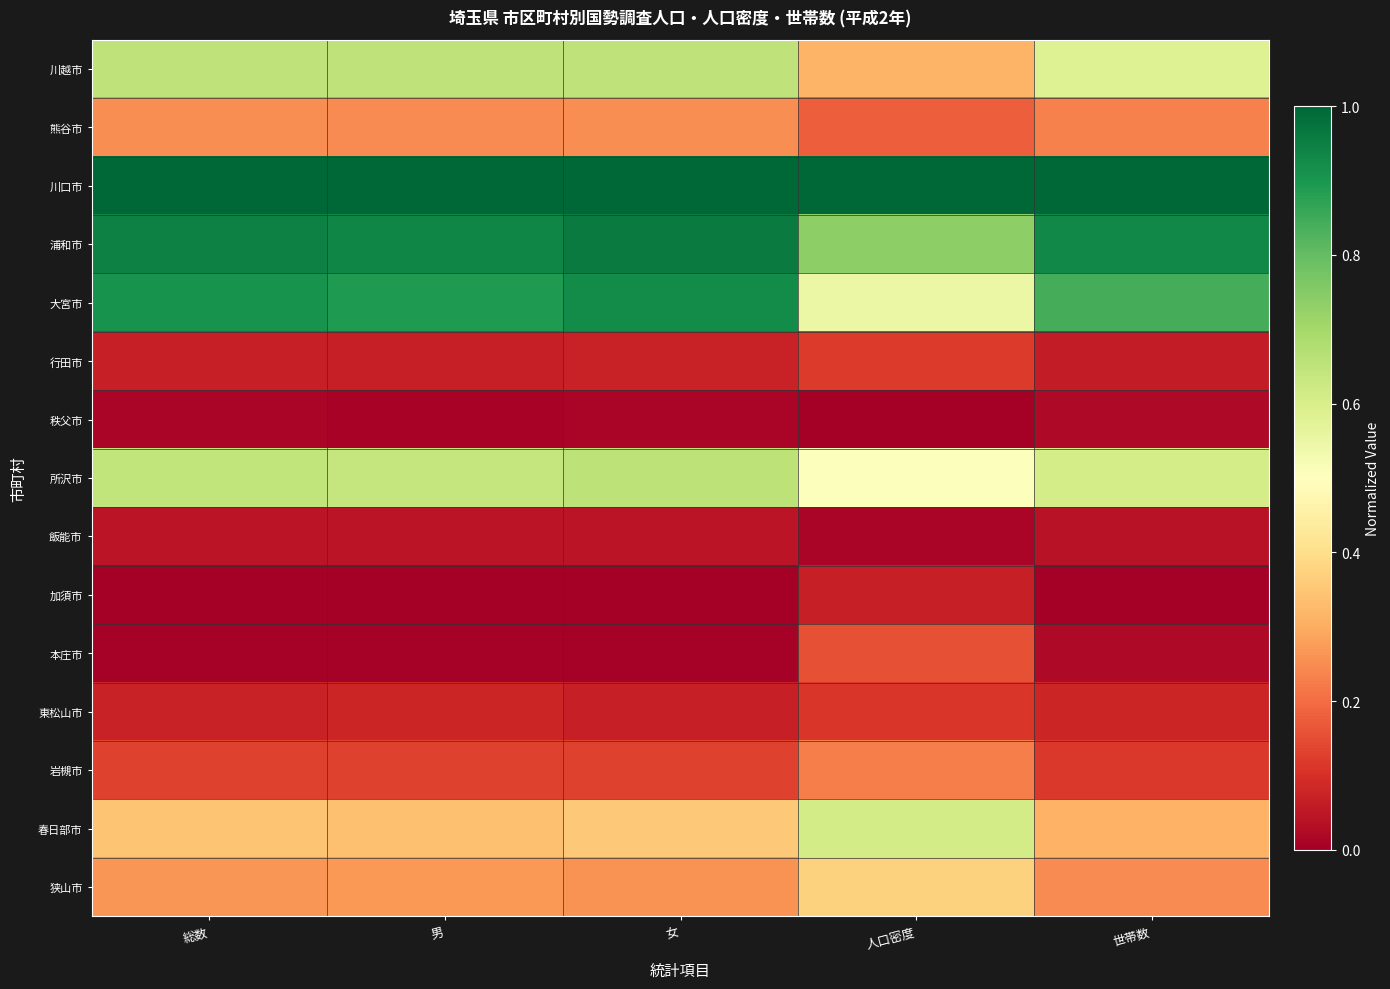

Rank the series at 総数 from highest to lowest value.

川口市, 浦和市, 大宮市, 川越市, 所沢市, 春日部市, 狭山市, 熊谷市, 岩槻市, 東松山市, 行田市, 飯能市, 秩父市, 本庄市, 加須市